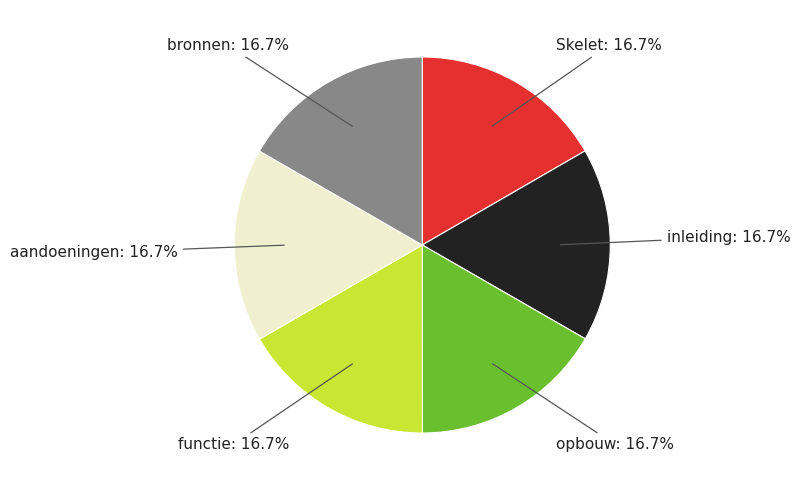

Is it true that Skelet is 17% of the pie?

True